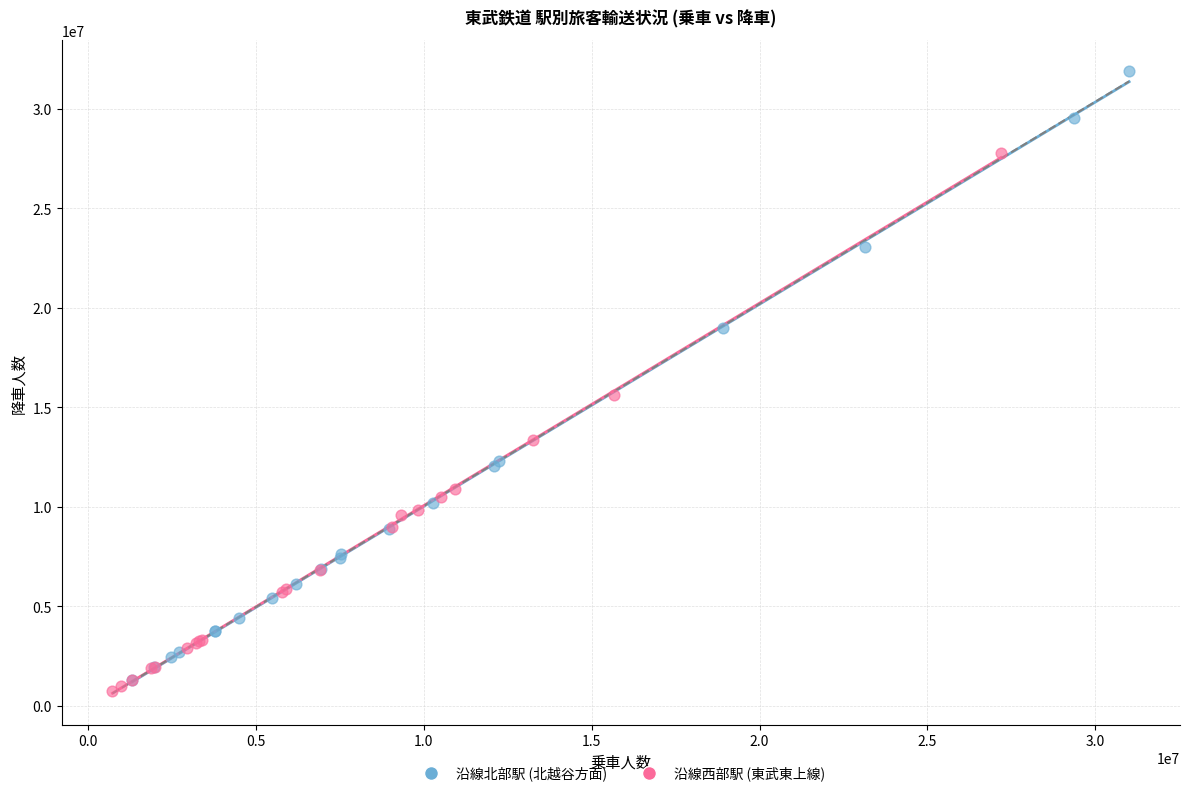

What are all the series names shown in the legend?

沿線北部駅 (北越谷方面), 沿線西部駅 (東武東上線)